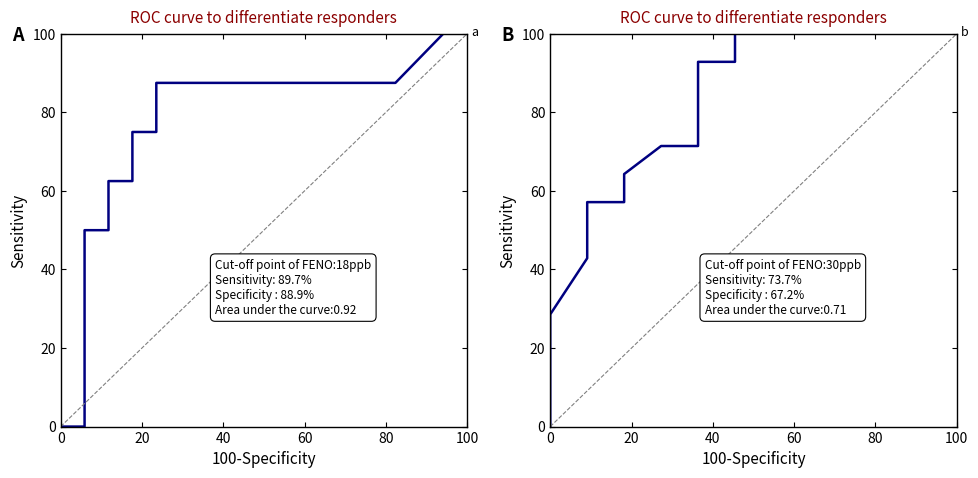

How many data points does each series have?

20